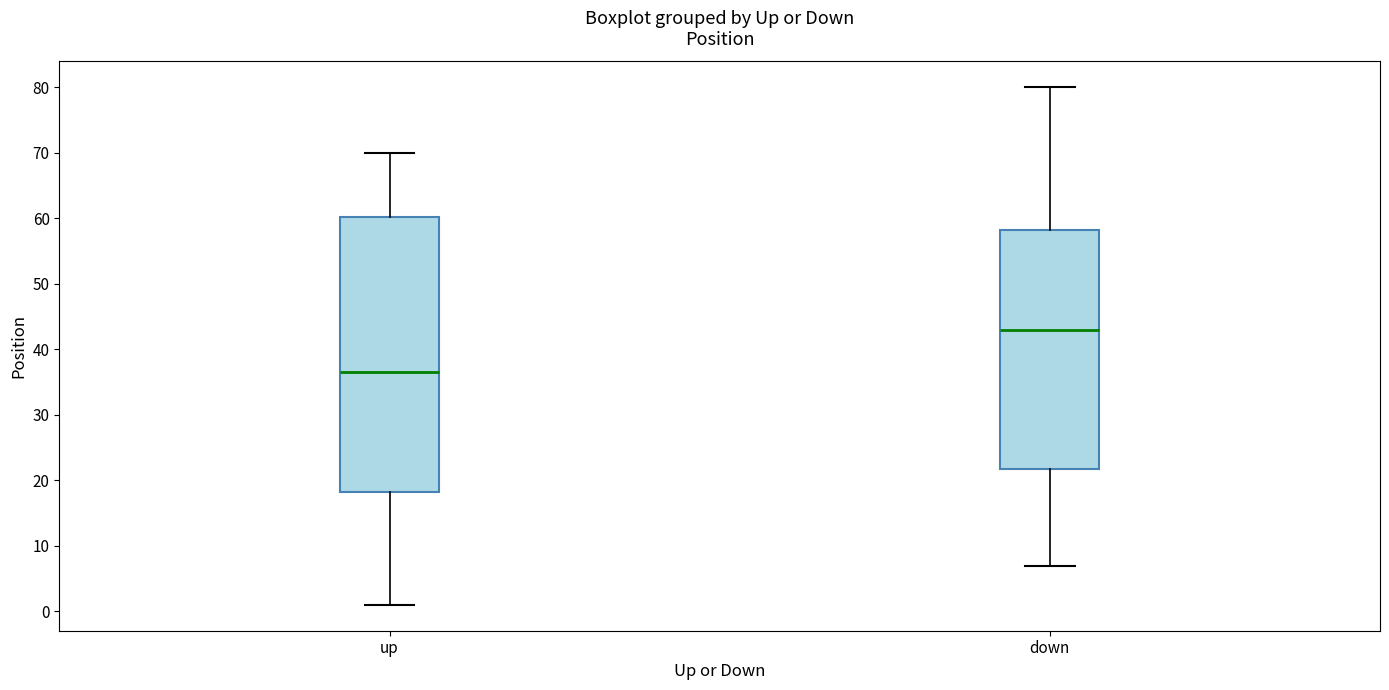

Reading left to right, transcribe this box plot: for each box, give where its median line is, the range the box spans, and where its two whiskers end, as read against the y-axis. The values are not printed on the chart, so give them approximately, as read against the axis.

up: median 37, box 18 to 60, whiskers 1 to 70
down: median 43, box 22 to 58, whiskers 7 to 80